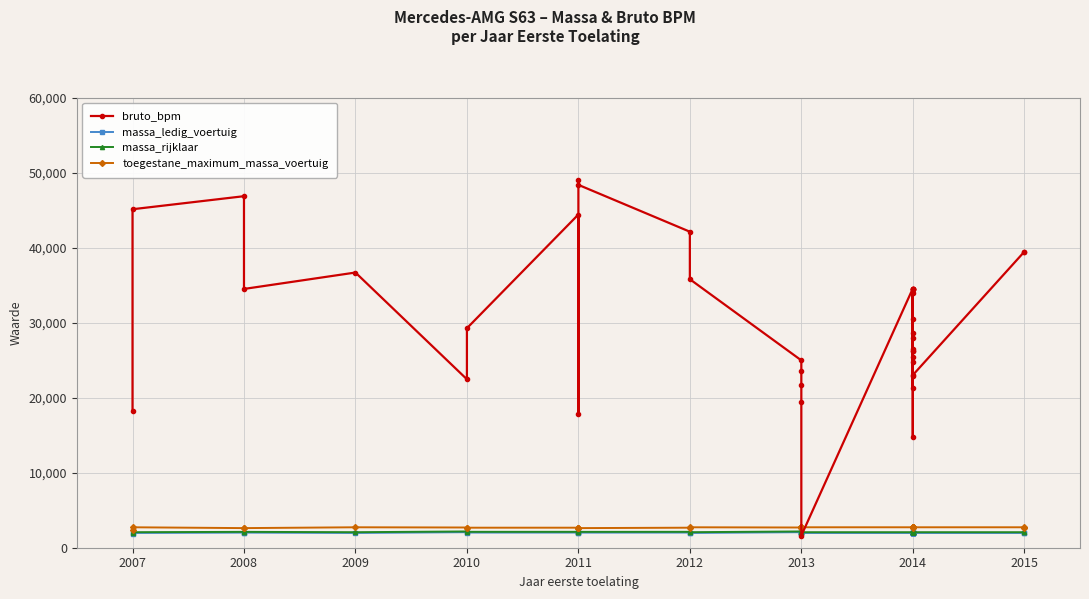

Rank the series by their maximum value, from lowest to highest.

massa_ledig_voertuig, massa_rijklaar, toegestane_maximum_massa_voertuig, bruto_bpm